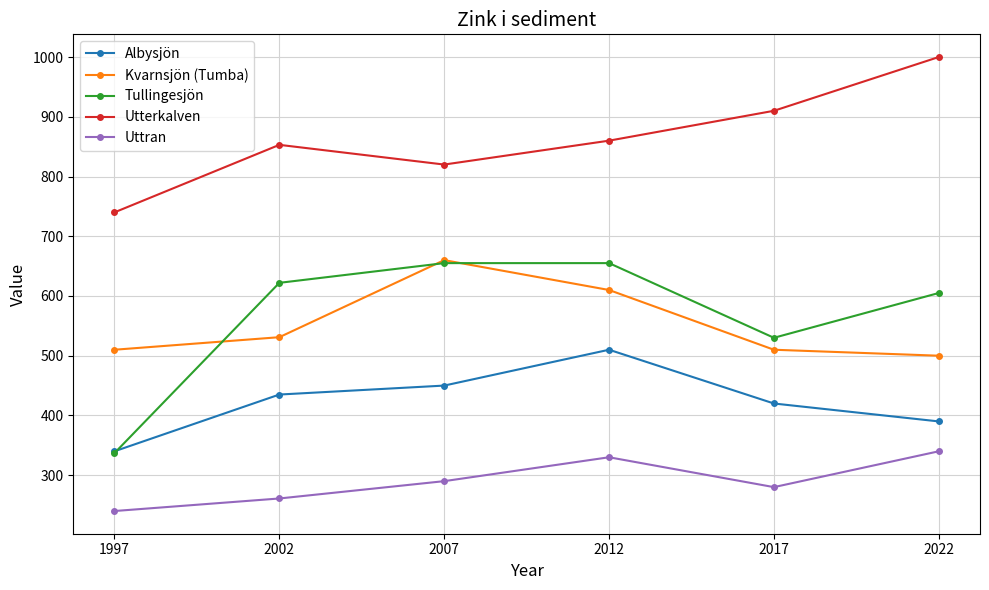

True or false: Kvarnsjön (Tumba) has more than 2 points higher than both neighbors.

False